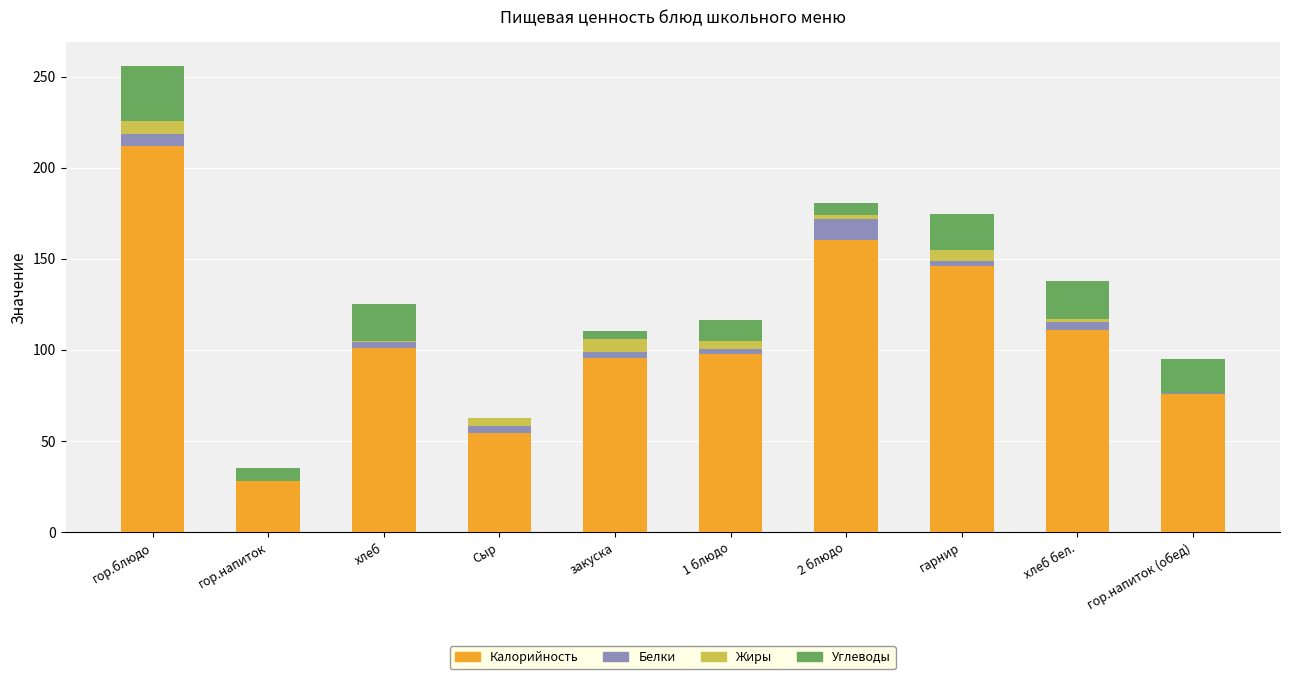

At which category is the sum across all series the highest?

гор.блюдо